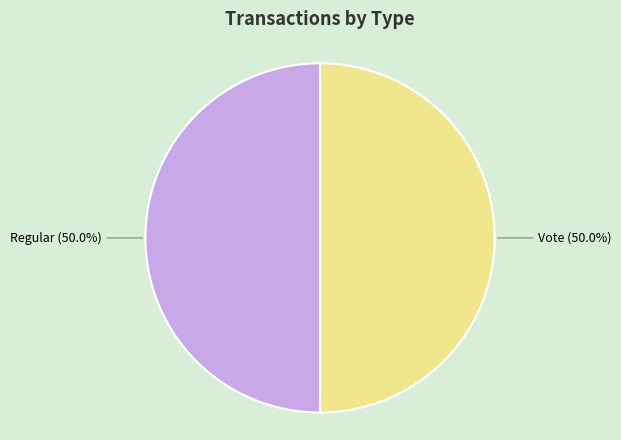

What is the ratio of the value at Vote to the value at Regular?

1.0